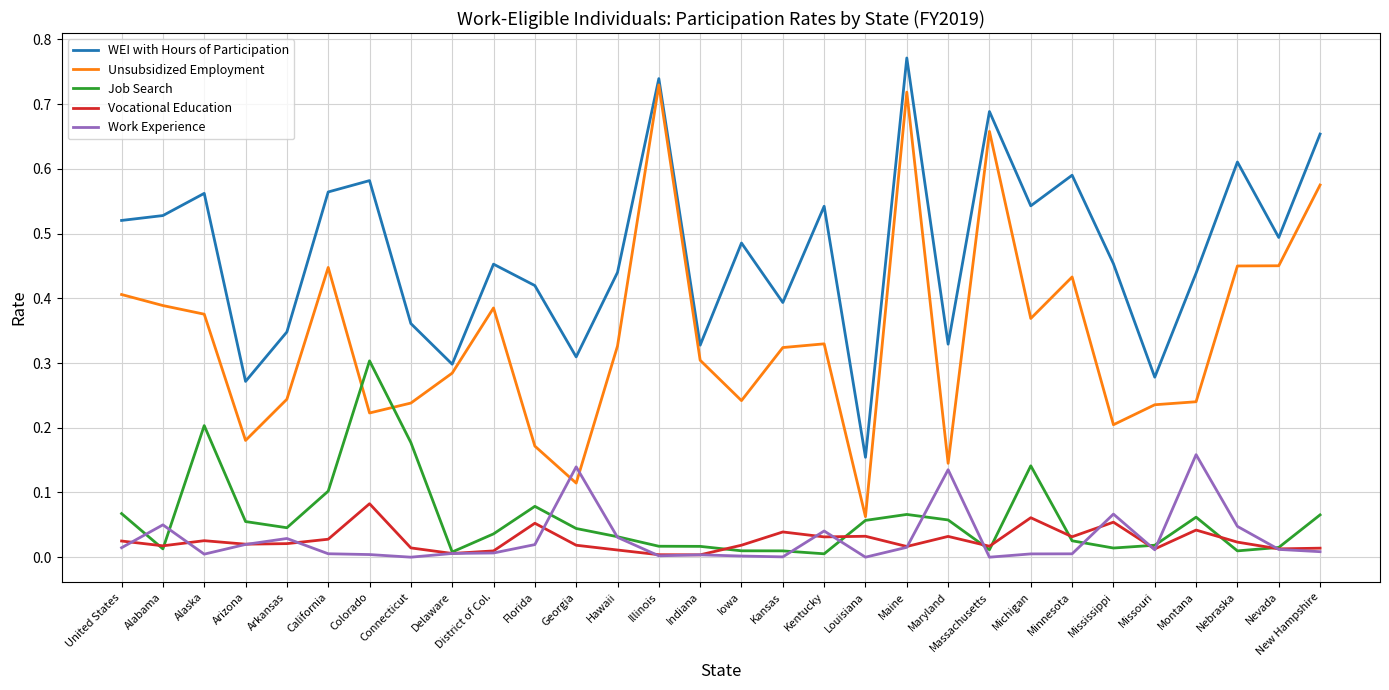

What position from the right is Mississippi?

6